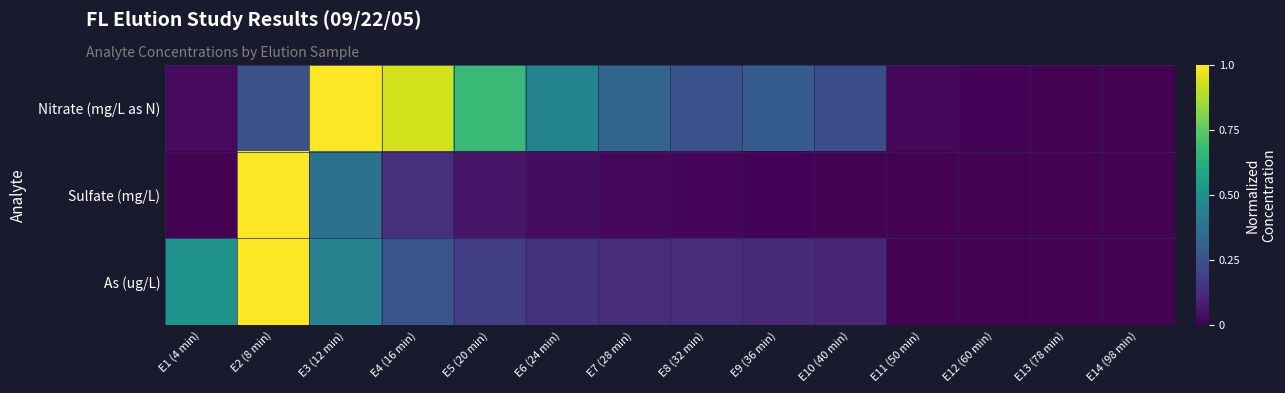

Reading left to right, extract all data points from this chart.

Nitrate (mg/L as N): E1 (4 min)=0.0	E2 (8 min)=0.2	E3 (12 min)=1.0	E4 (16 min)=0.9	E5 (20 min)=0.7	E6 (24 min)=0.5	E7 (28 min)=0.3	E8 (32 min)=0.3	E9 (36 min)=0.3	E10 (40 min)=0.2	E11 (50 min)=0.0	E12 (60 min)=0.0	E13 (78 min)=0.0	E14 (98 min)=0.0
Sulfate (mg/L): E1 (4 min)=0.0	E2 (8 min)=1.0	E3 (12 min)=0.4	E4 (16 min)=0.1	E5 (20 min)=0.1	E6 (24 min)=0.0	E7 (28 min)=0.0	E8 (32 min)=0.0	E9 (36 min)=0.0	E10 (40 min)=0.0	E11 (50 min)=0.0	E12 (60 min)=0.0	E13 (78 min)=0.0	E14 (98 min)=0.0
As (ug/L): E1 (4 min)=0.5	E2 (8 min)=1.0	E3 (12 min)=0.4	E4 (16 min)=0.3	E5 (20 min)=0.2	E6 (24 min)=0.1	E7 (28 min)=0.1	E8 (32 min)=0.1	E9 (36 min)=0.1	E10 (40 min)=0.1	E11 (50 min)=0.0	E12 (60 min)=0.0	E13 (78 min)=0.0	E14 (98 min)=0.0